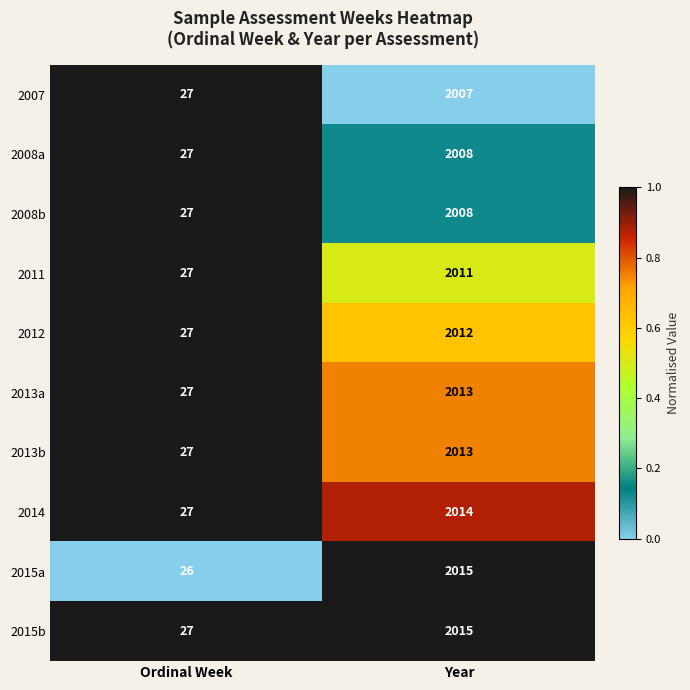

At which category does the chart reach its minimum across all series?

Ordinal Week